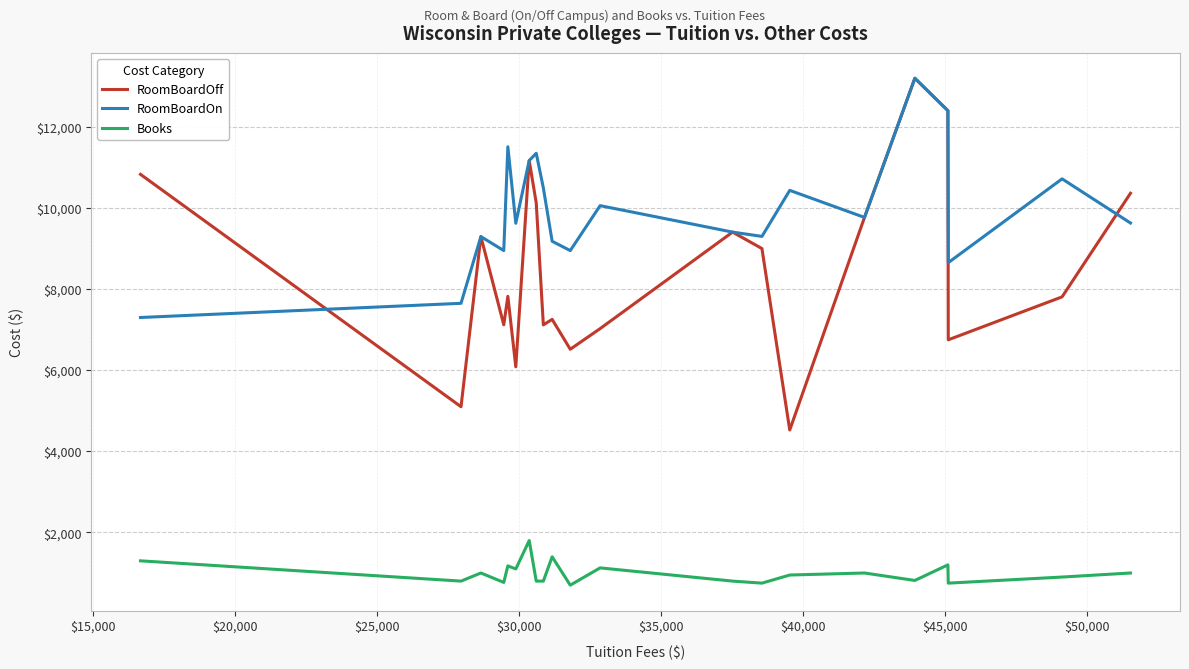

How many series are shown in this chart?

3